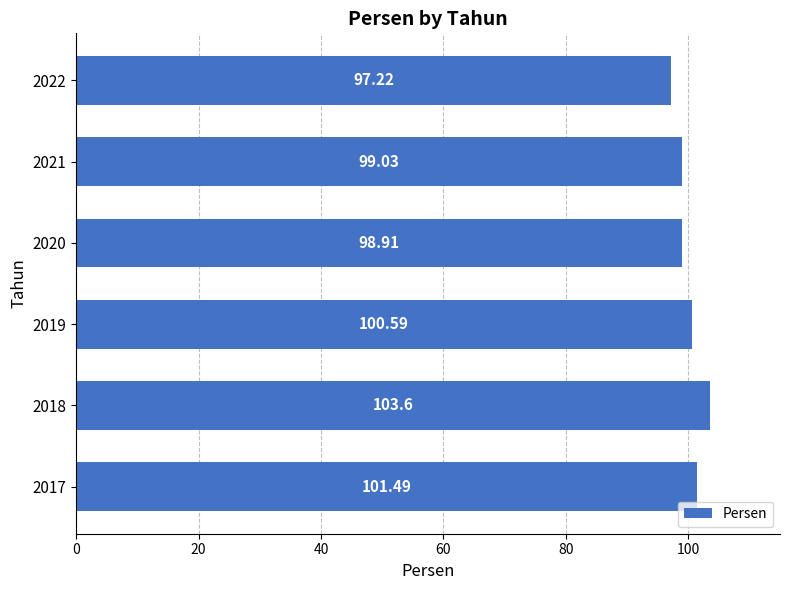

Approximately how many times larger is the value at 2017 compared to 2021?

1.0